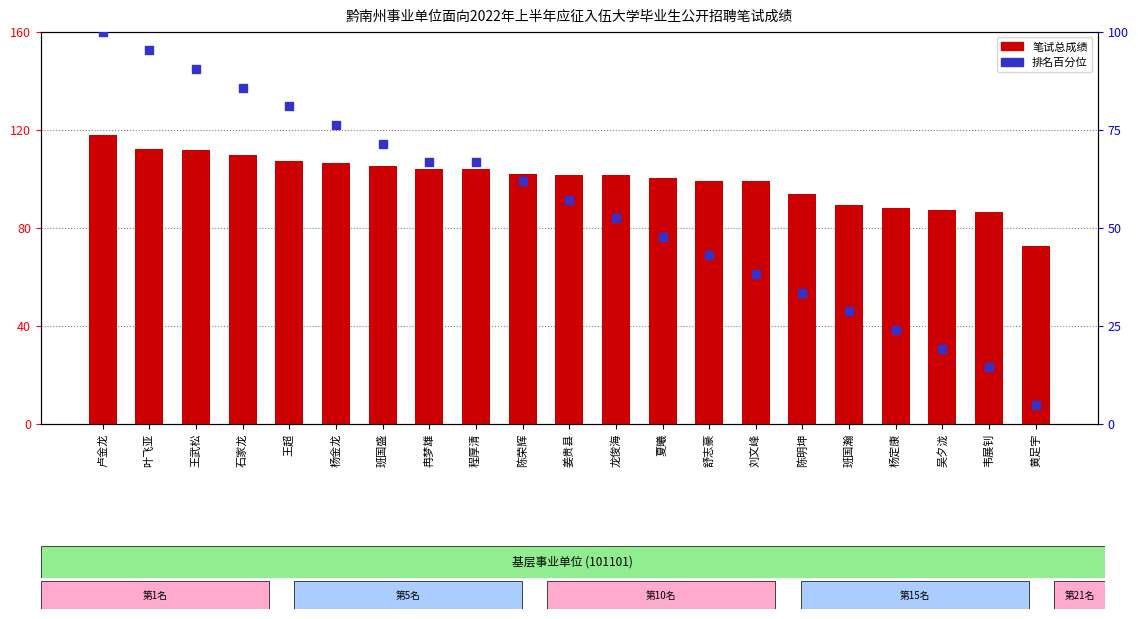

Which series has the widest spread of Y values?

排名百分位